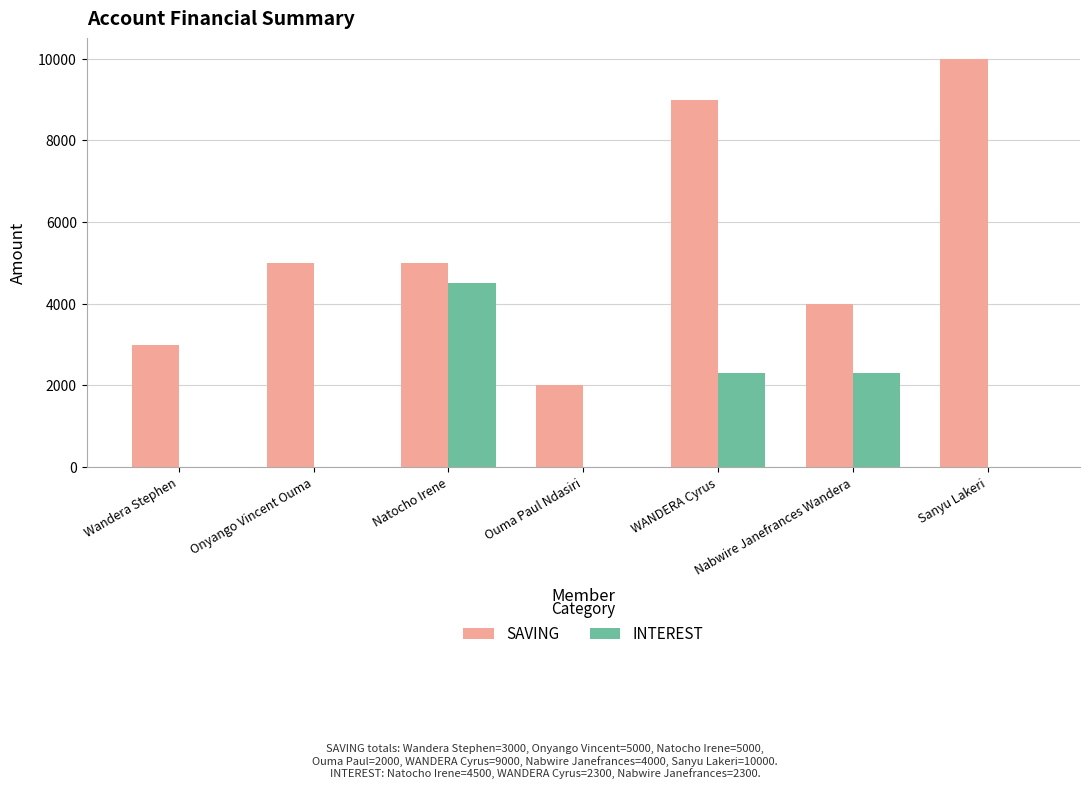

What is the average value of the SAVING series?

5429